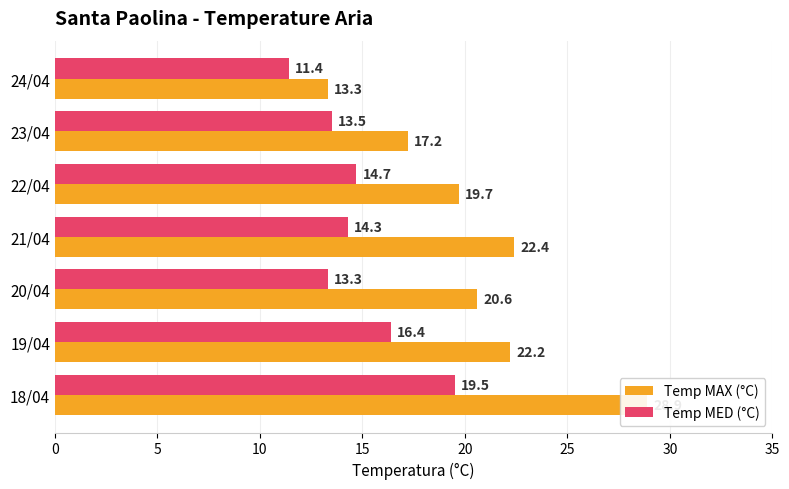

How many series are shown in this chart?

2